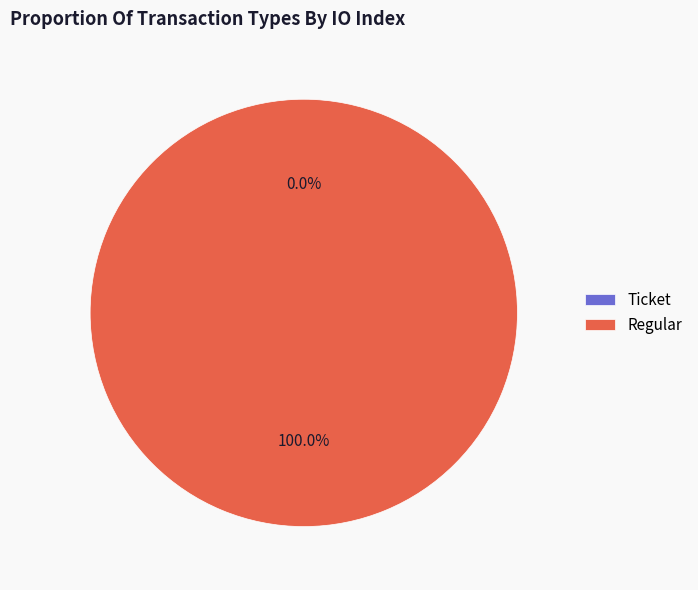

To the nearest percent, what percentage of the pie is Regular?

100%